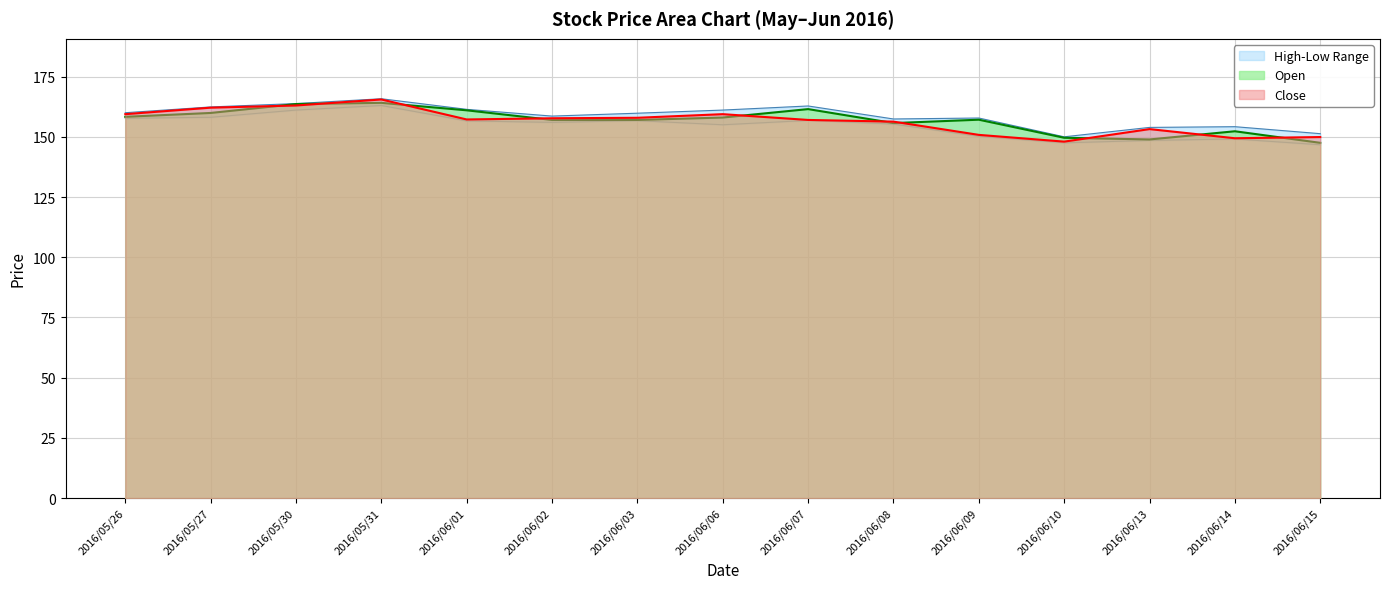

At which category does Close reach its first local valley?

2016/06/01